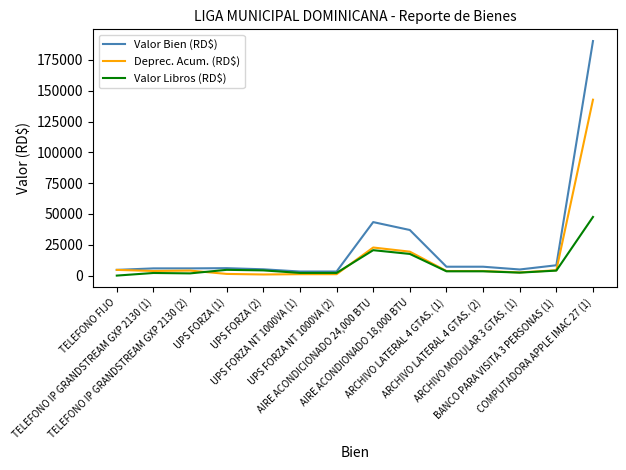

Where is Deprec. Acum. (RD$) nearest to the value 71832?

AIRE ACONDICIONADO 24,000 BTU